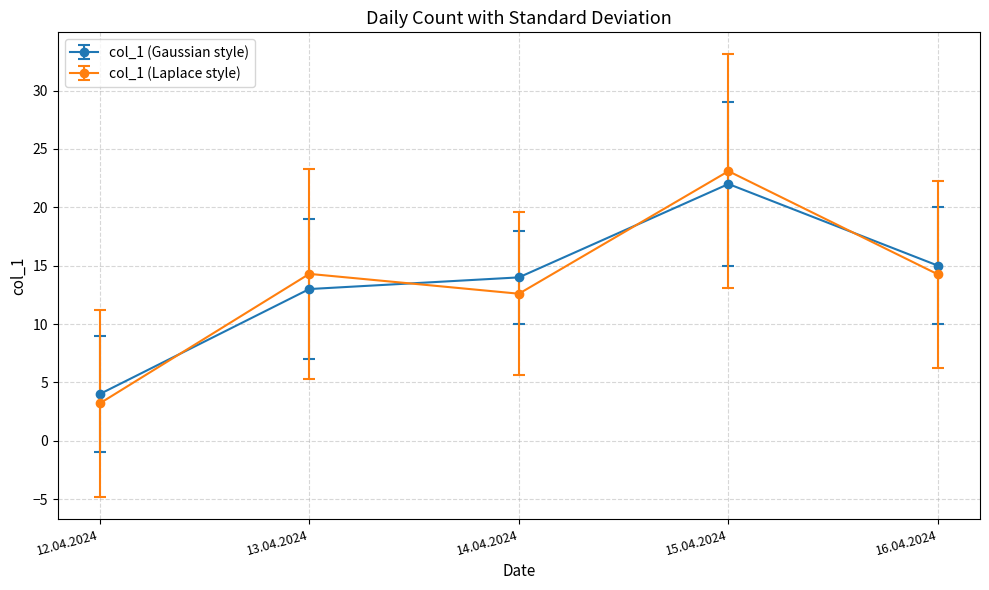

What is the label of the 3rd point from the right?

14.04.2024